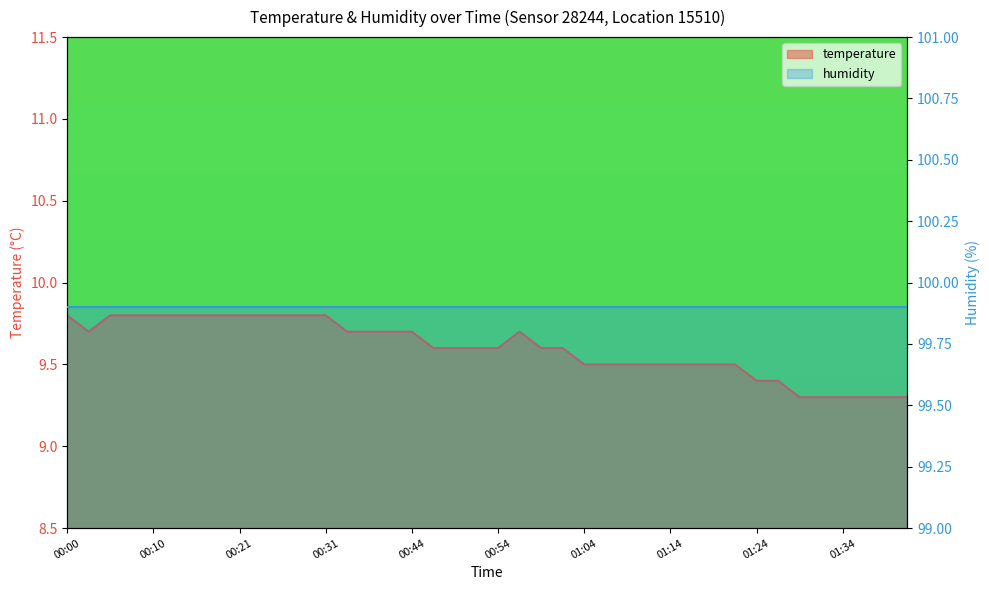

What position from the right is 01:34?

4